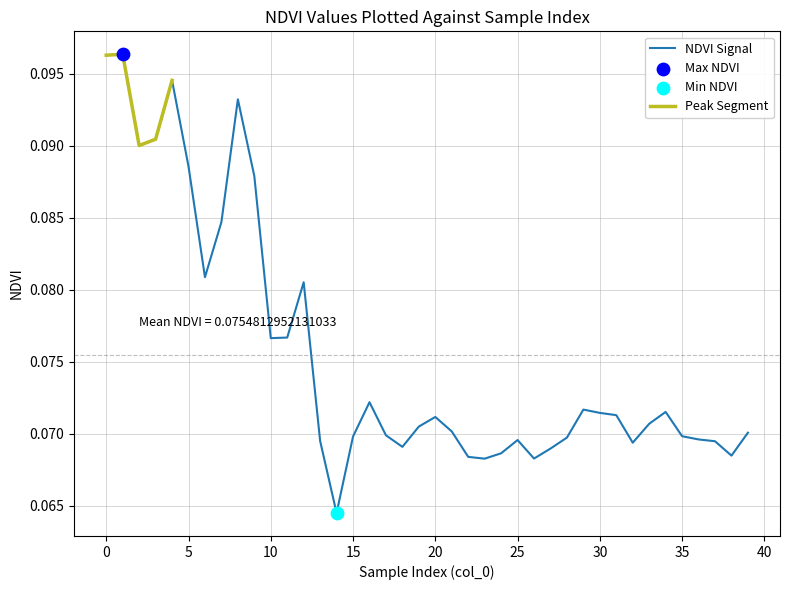

Between 22 and 14, which is larger?

22